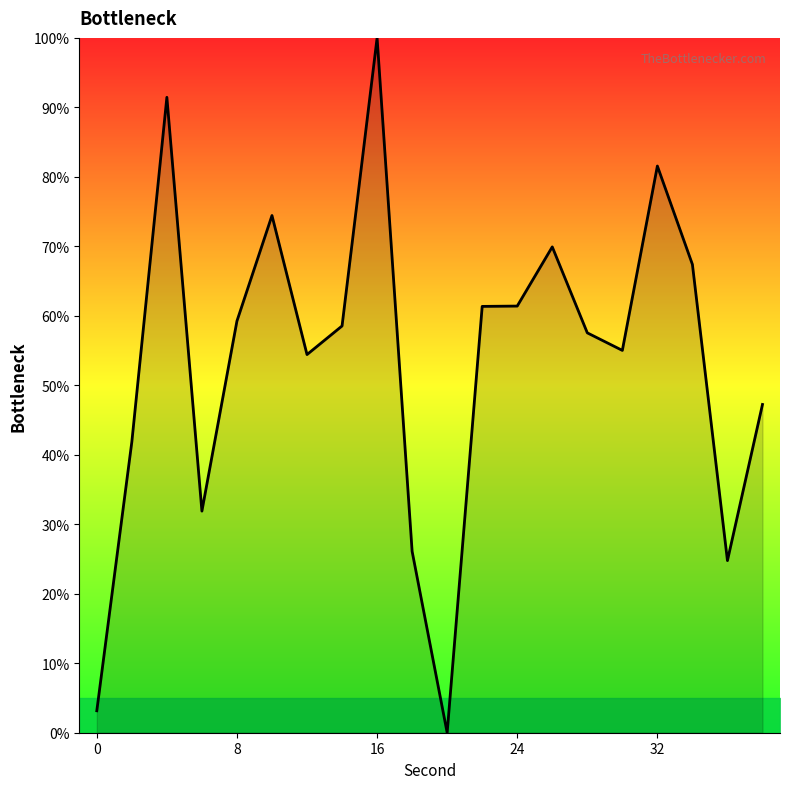

What is the greatest value displayed?

100.0